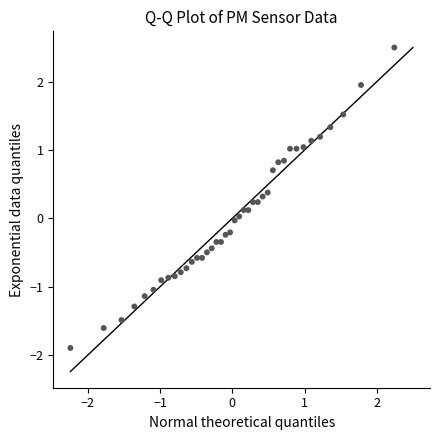

What is the range of Y values (max minus min)?

4.4